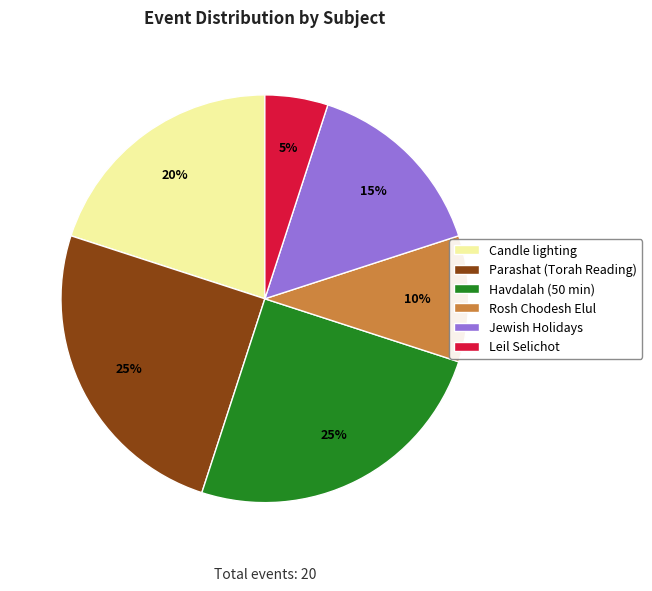

To the nearest percent, what percentage of the pie is Jewish Holidays?

15%